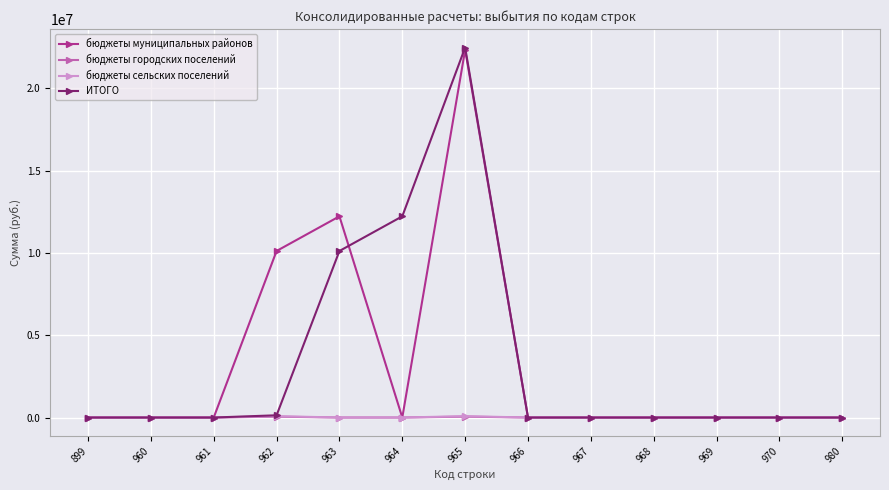

Which category has the highest value across all series?

965